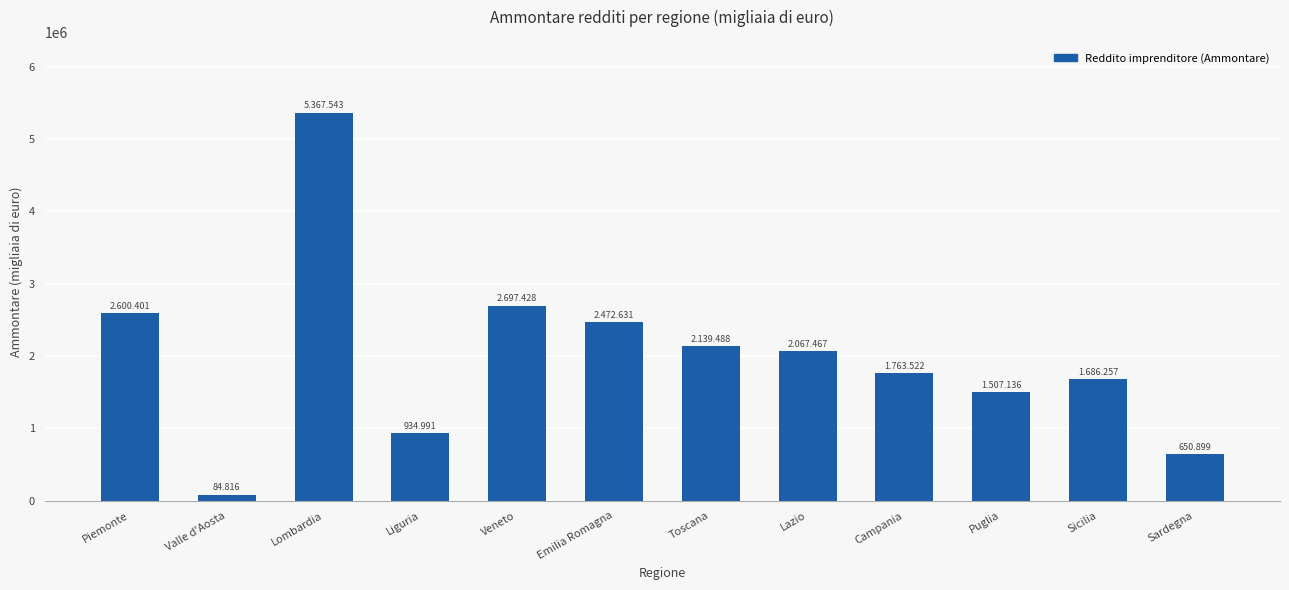

What is the difference between the maximum and second lowest values?

4716644